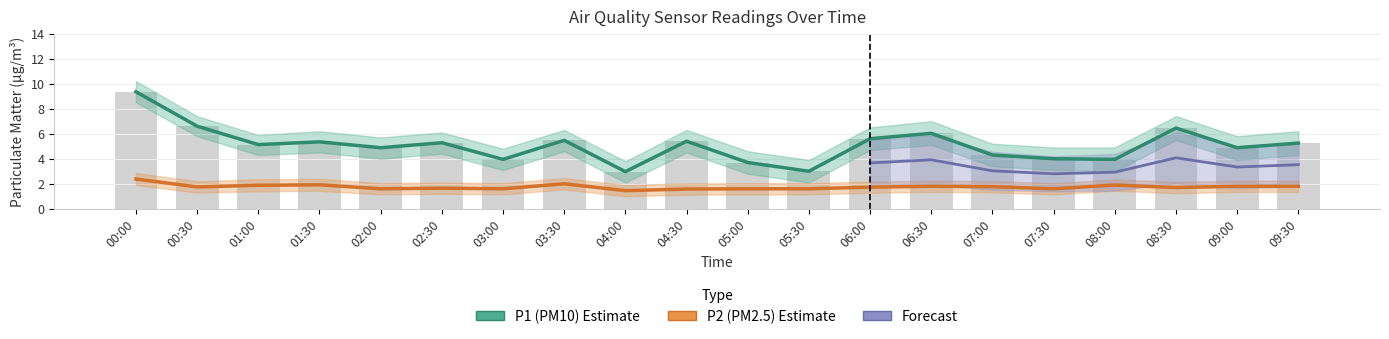

What is the difference between the second highest and second lowest values in the P2 series?

0.4